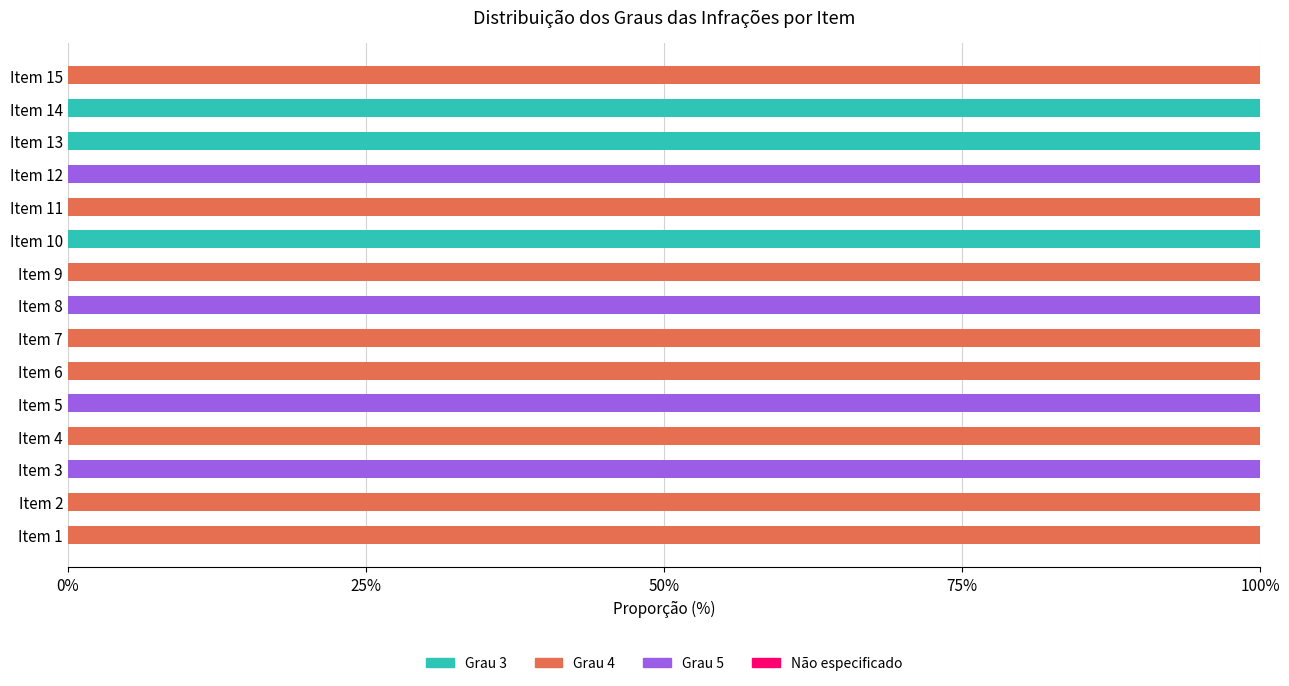

The value of Grau 3 at Item 9 is 51. True or false?

False